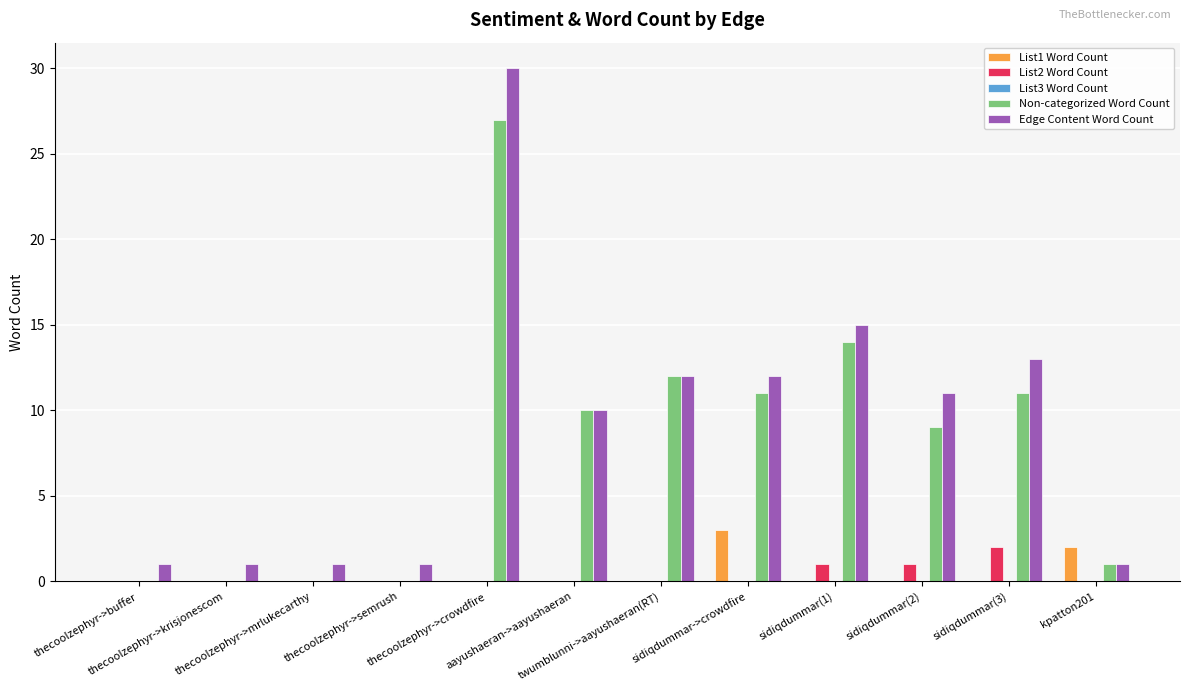

What is the greatest value displayed?

30